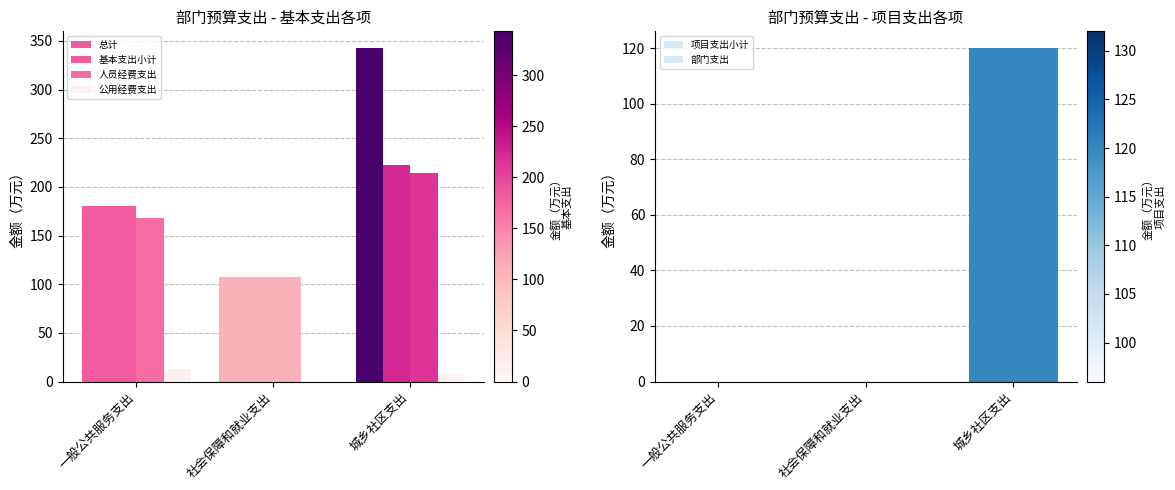

How many values in the 总计 series exceed 180?

2